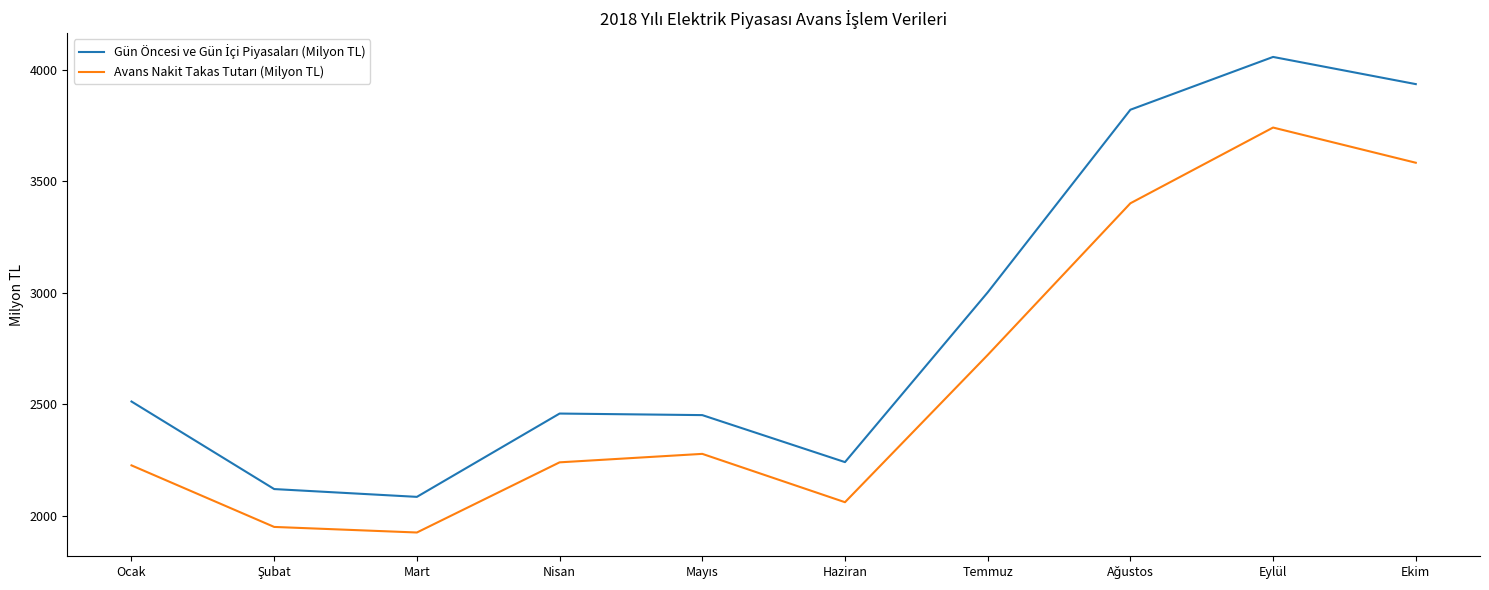

What is the spread (max minus min) of values at Eylül?

317.0